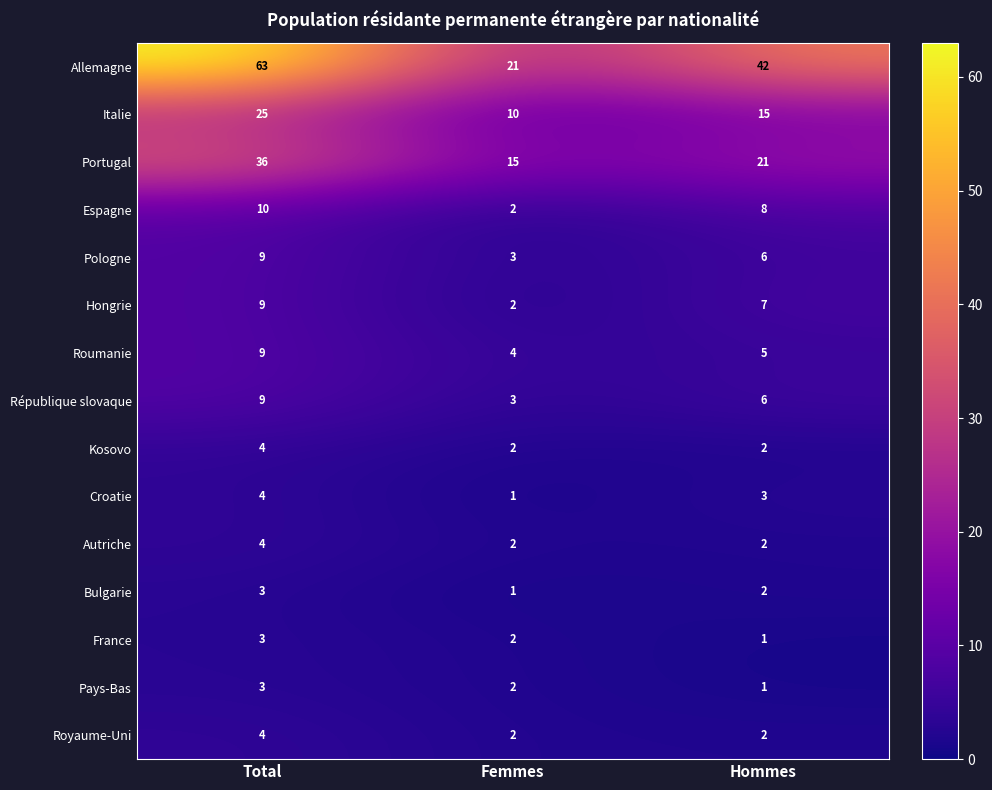

List the labels in order of France value, smallest first.

Hommes, Femmes, Total